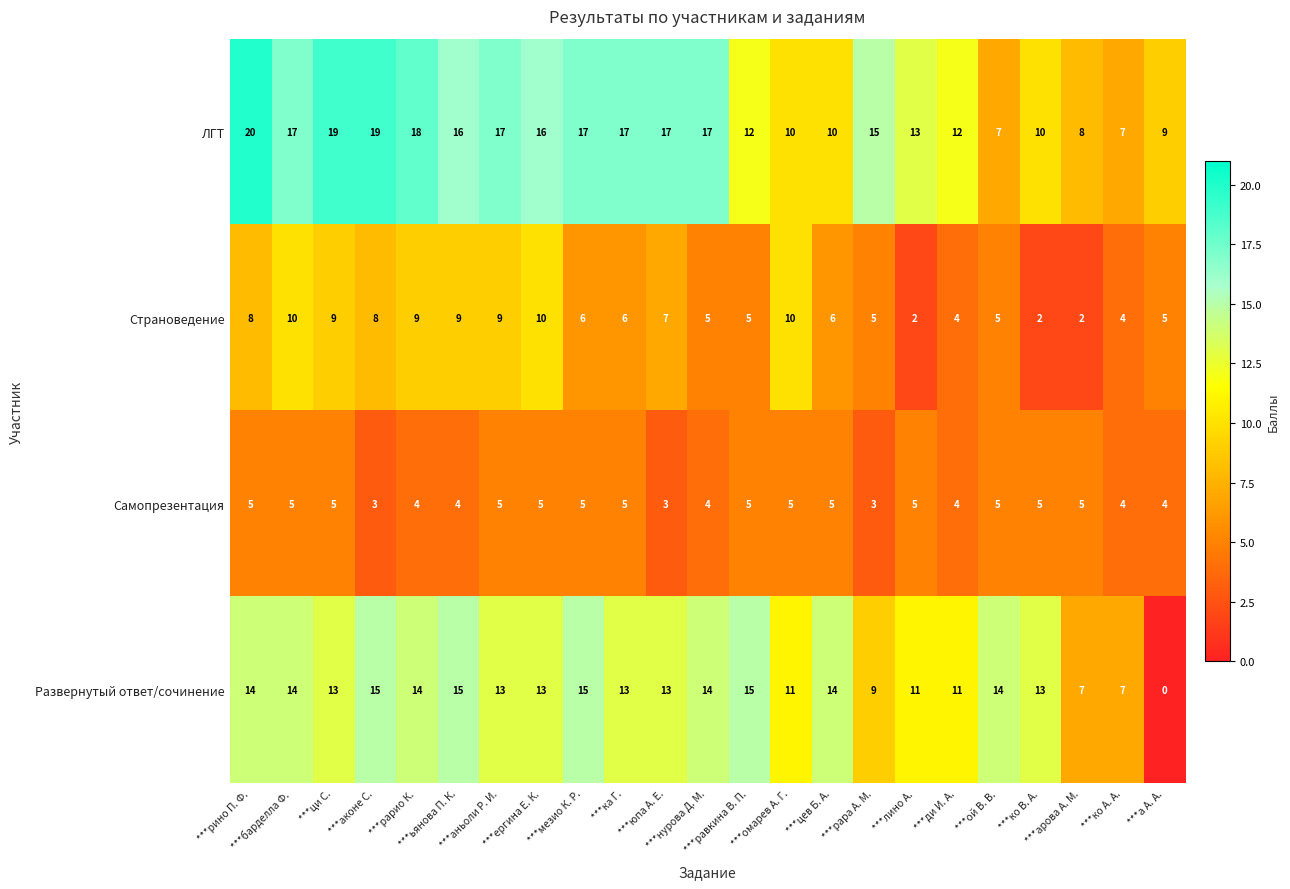

Rank the series by their maximum value, from lowest to highest.

Самопрезентация, Страноведение, Развернутый ответ/сочинение, ЛГТ